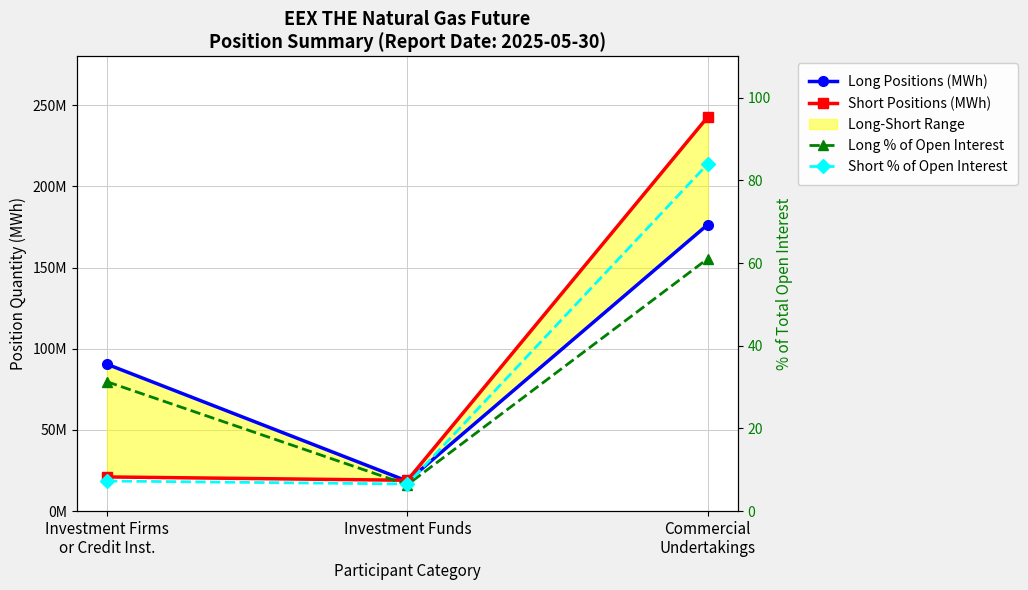

The value of Short Positions (MWh) at Investment Firms
or Credit Inst. is 21055782.0. True or false?

True